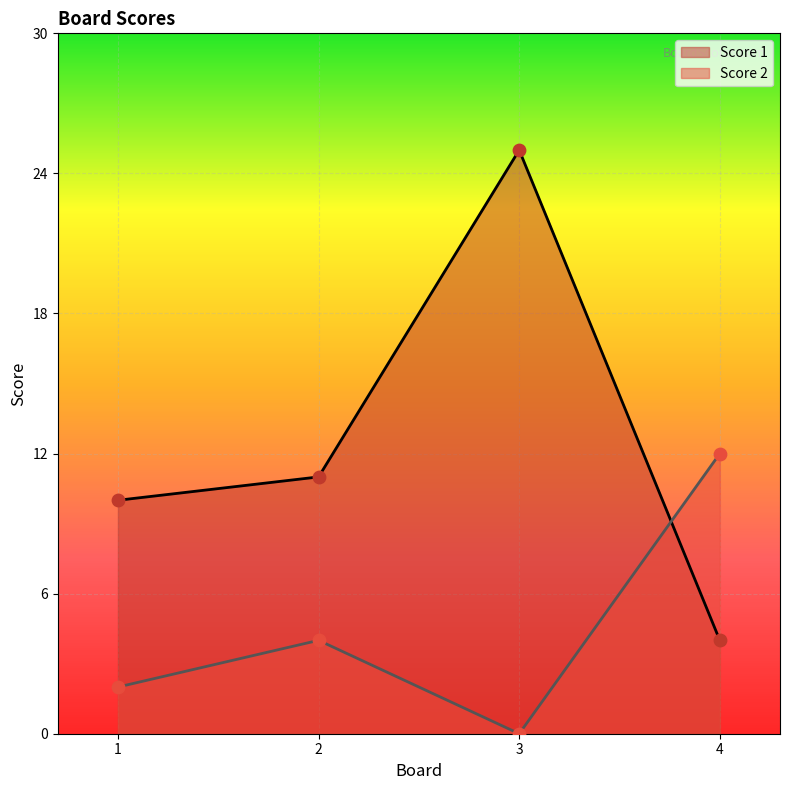

What is the total value across all series at 3?

25